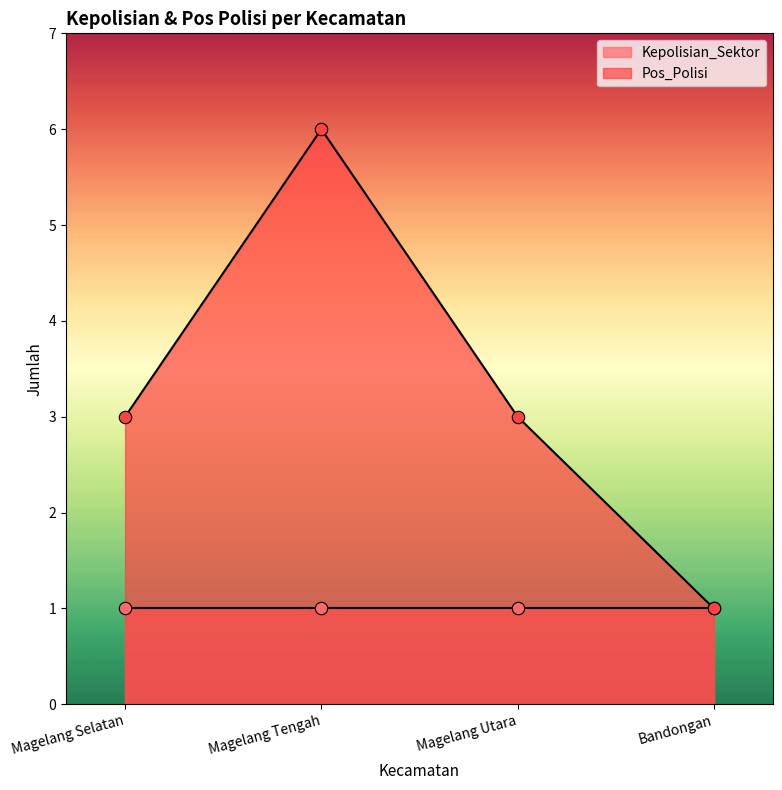

Which has a higher value, Magelang Utara or Bandongan?

Magelang Utara